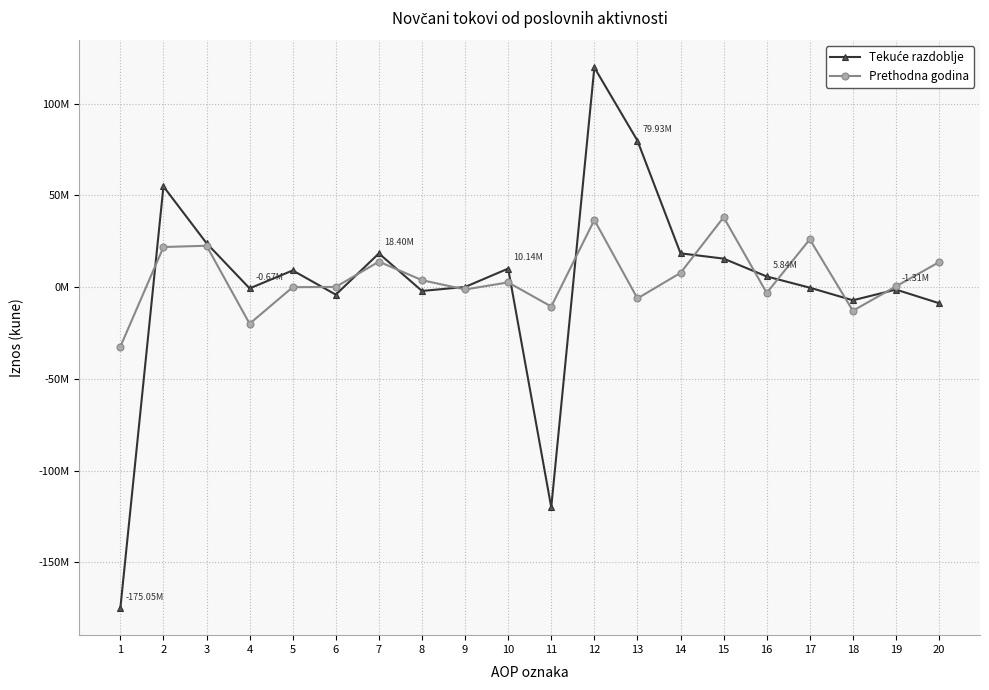

Does the chart have visible grid lines?

Yes